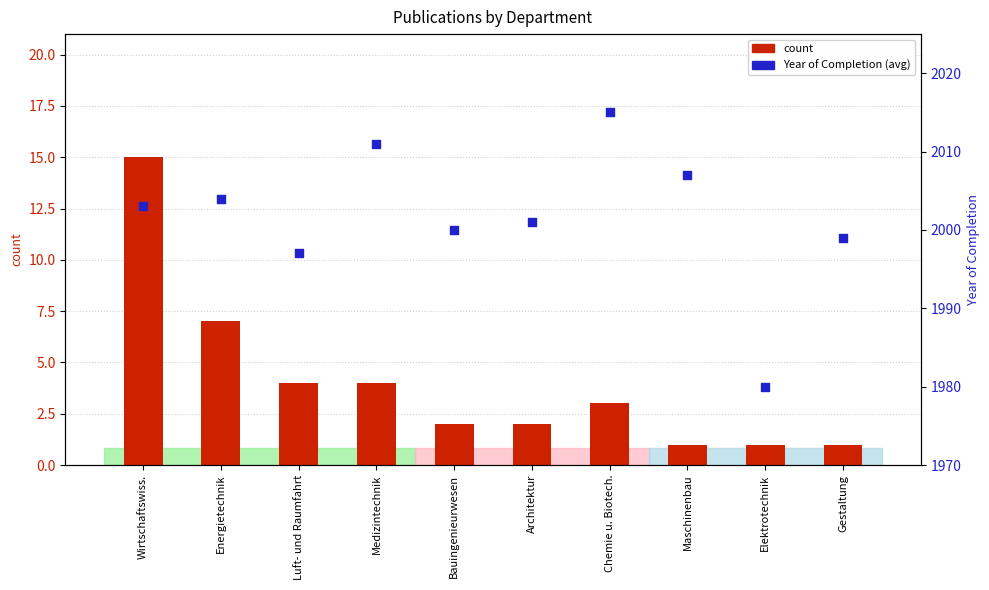

At which category is the sum across all series the highest?

Wirtschaftswiss.